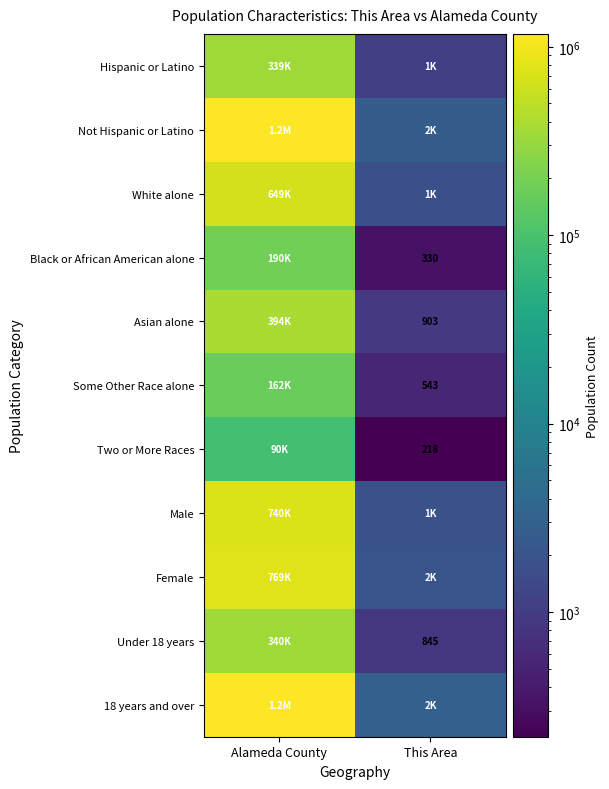

True or false: Asian alone has a value of 903 at This Area.

True